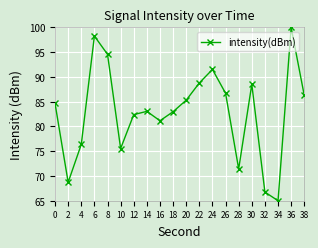

Where is the data nearest to the value 82?

12